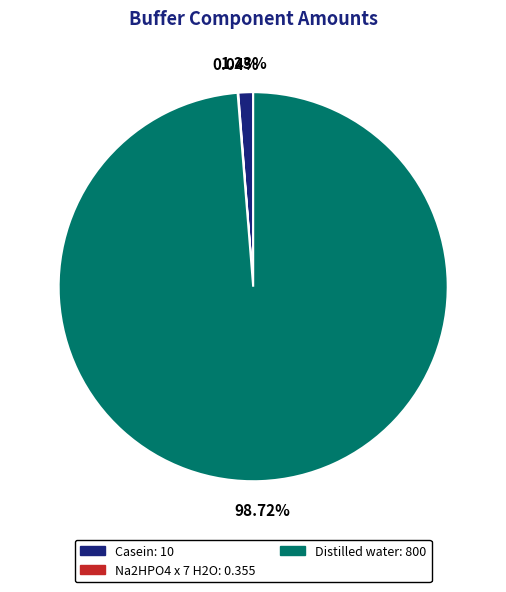

Is it true that Casein is 11% of the pie?

False